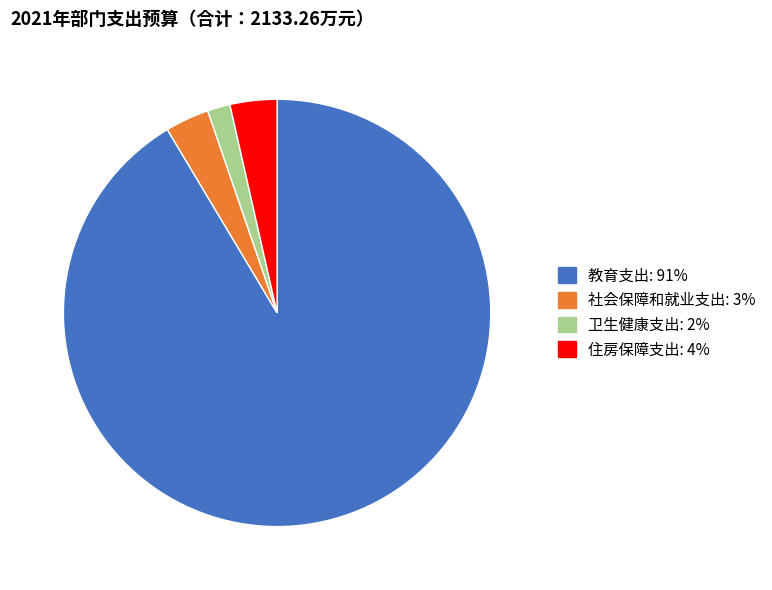

Between 教育支出 and 社会保障和就业支出, which is larger?

教育支出